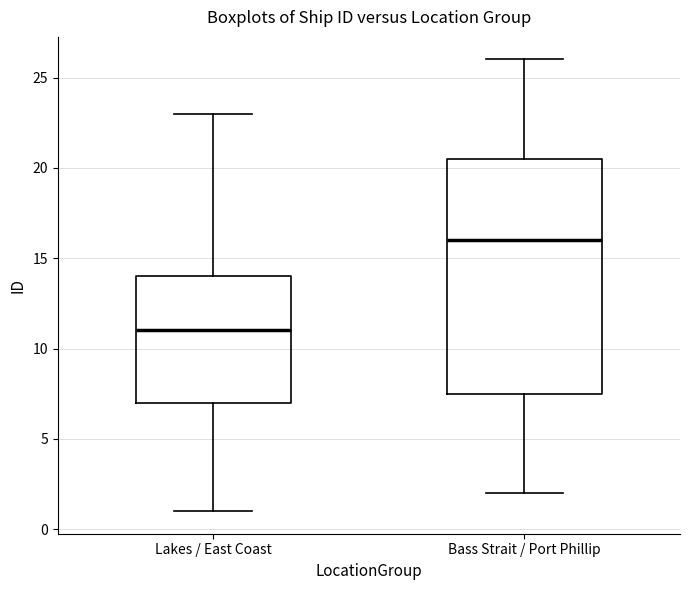

Reading left to right, read every box against the y-axis: the position of its median line, the range the box covers, and the ends of its whiskers. The values are not printed on the chart, so give them approximately, as read against the axis.

Lakes / East Coast: median 11.0, box 7.0 to 14.0, whiskers 1.0 to 23.0
Bass Strait / Port Phillip: median 16.0, box 7.5 to 20.5, whiskers 2.0 to 26.0